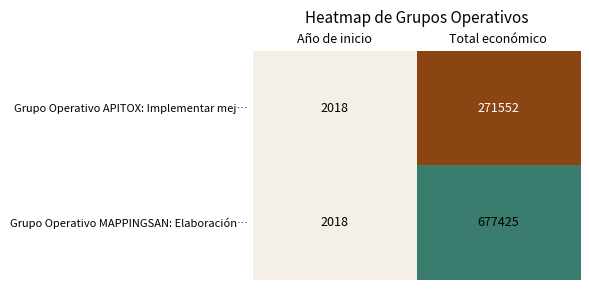

How many values in the Grupo Operativo MAPPINGSAN: Elaboración… series are below 677425?

1